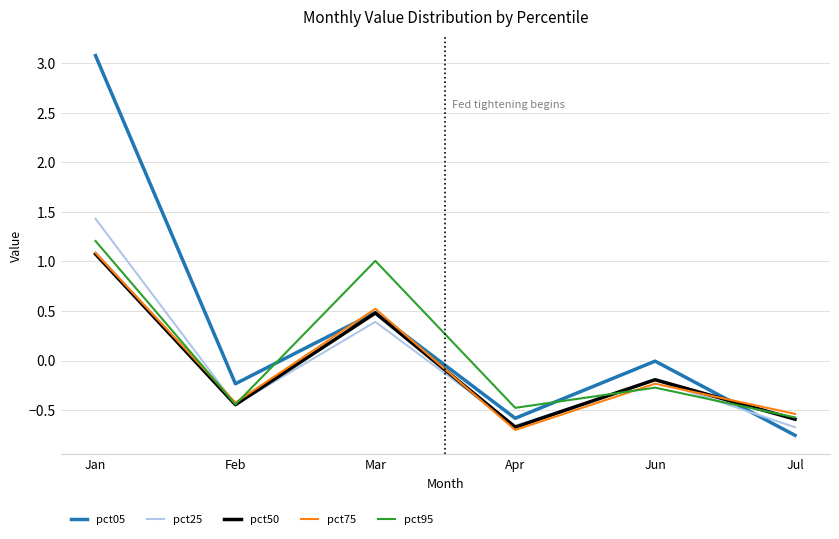

True or false: pct05 has more than 0 points higher than both neighbors.

True